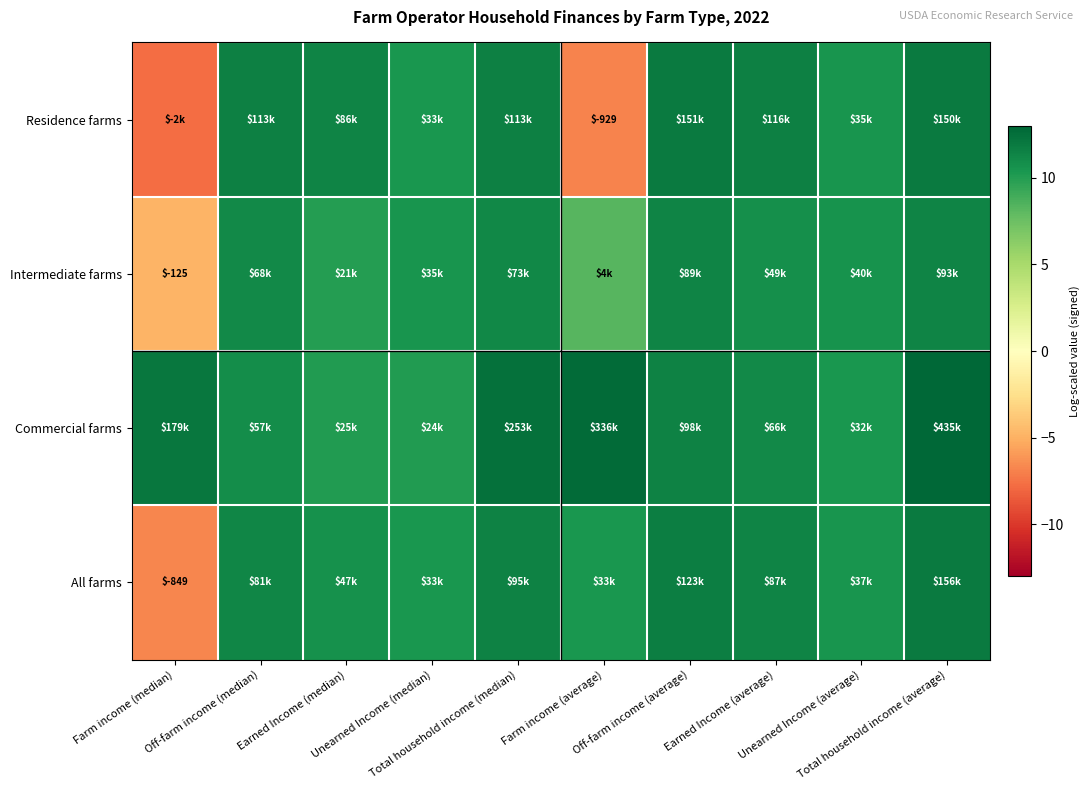

Is the value of Intermediate farms at Total household income (average) greater than the value of All farms at Off-farm income (median)?

Yes